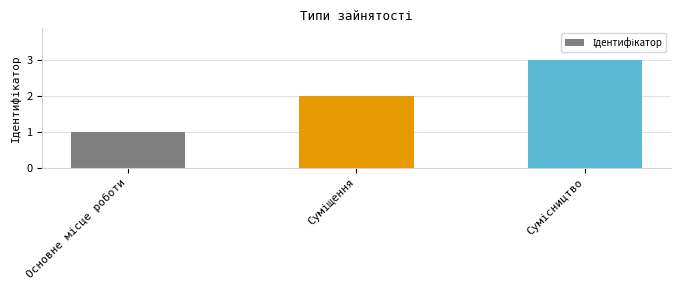

What is the maximum value shown in the chart?

3